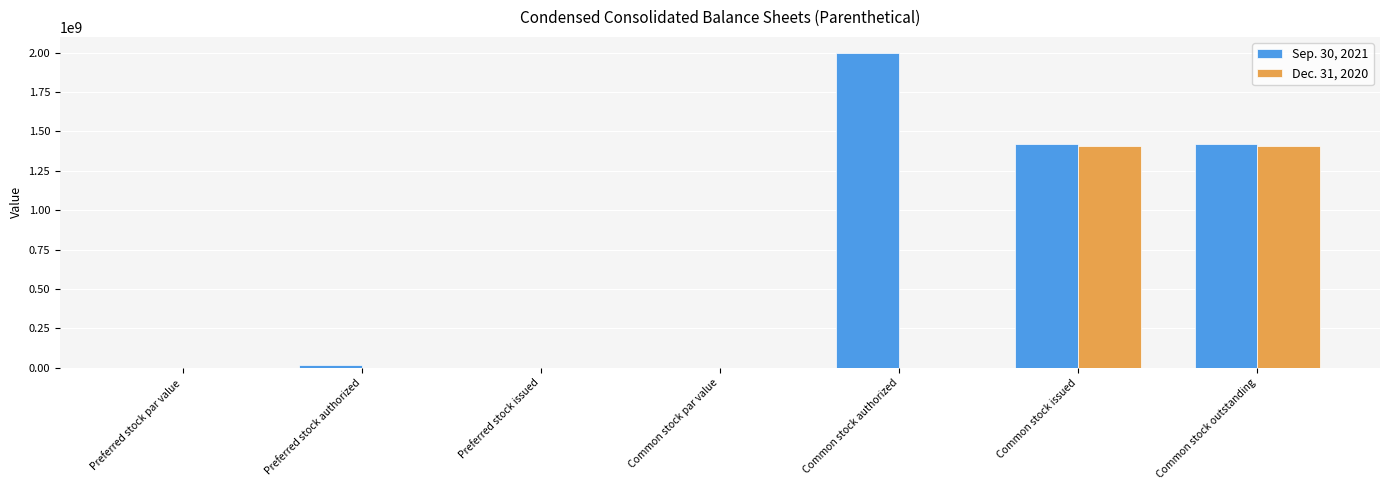

Which series has the largest total across all categories?

Sep. 30, 2021